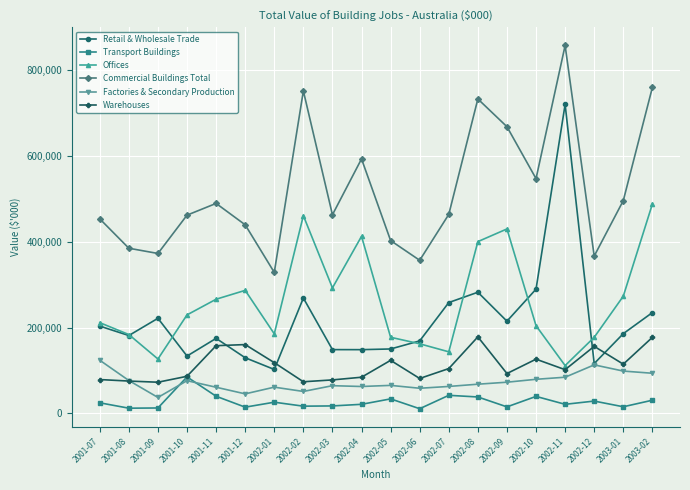

Is it true that Commercial Buildings Total equals 751619 at 2002-02?

True